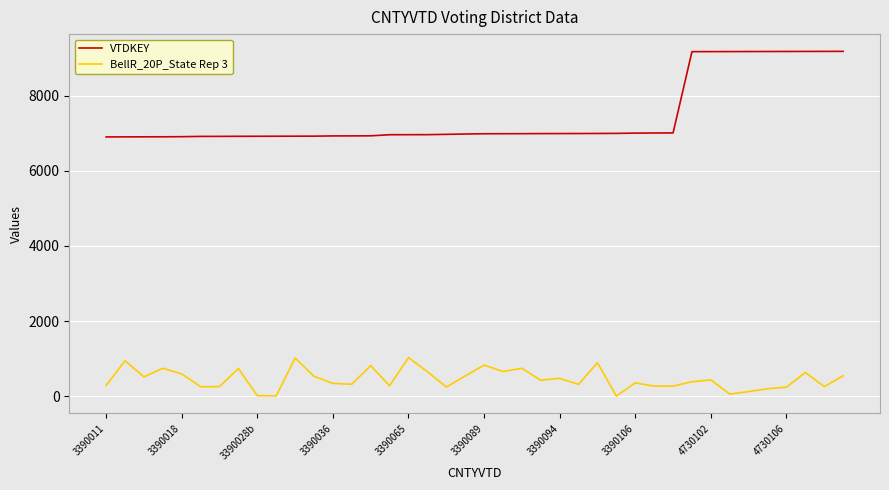

Which series has the largest range (max minus min)?

VTDKEY